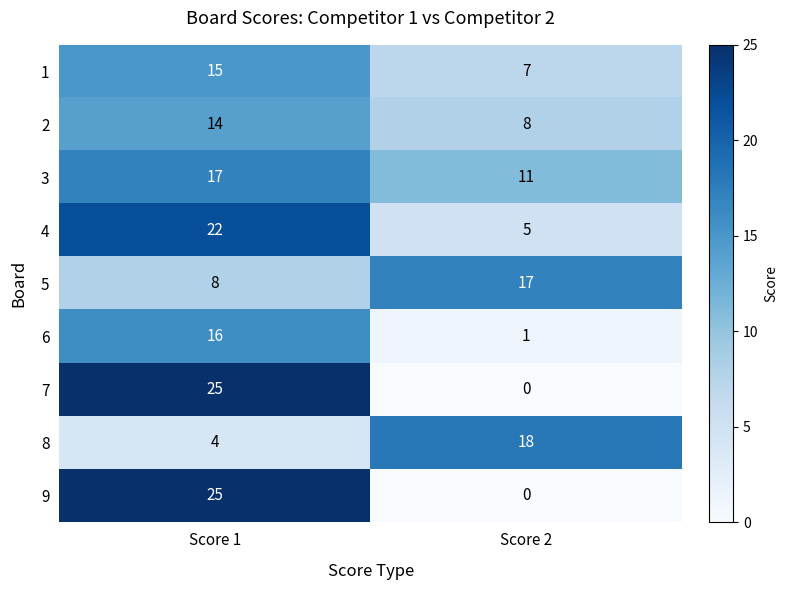

What is the maximum value shown in the chart?

25